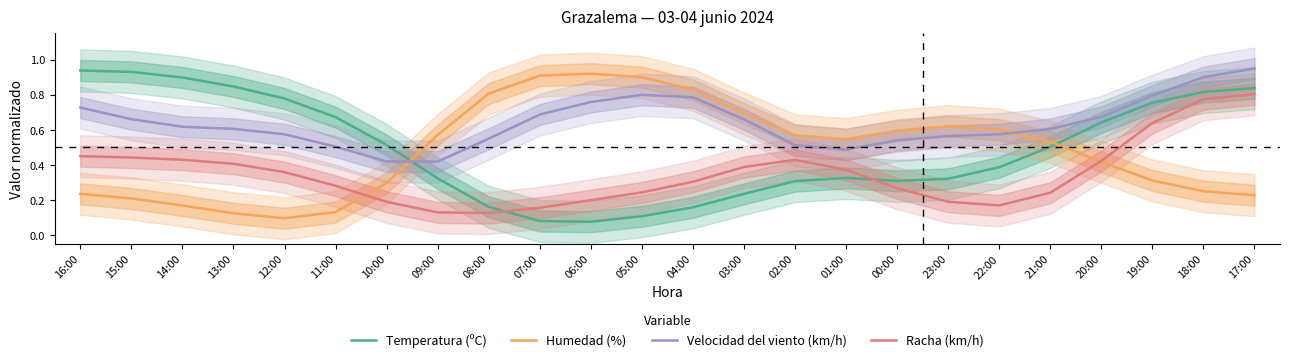

What is the average value of the Humedad (%) series?

0.5